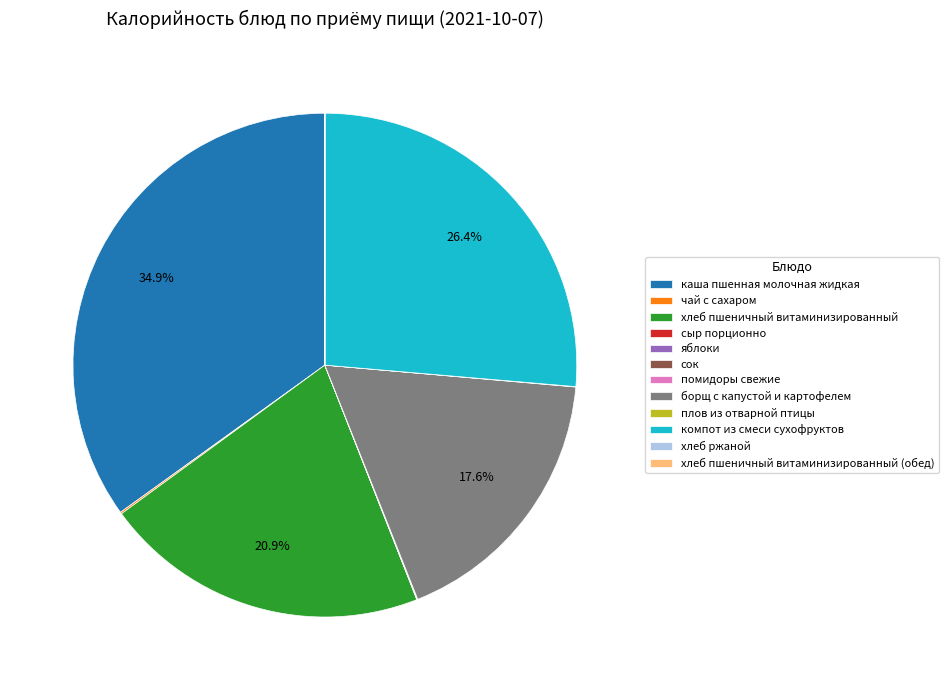

What is the largest slice in the pie chart?

каша пшенная молочная жидкая